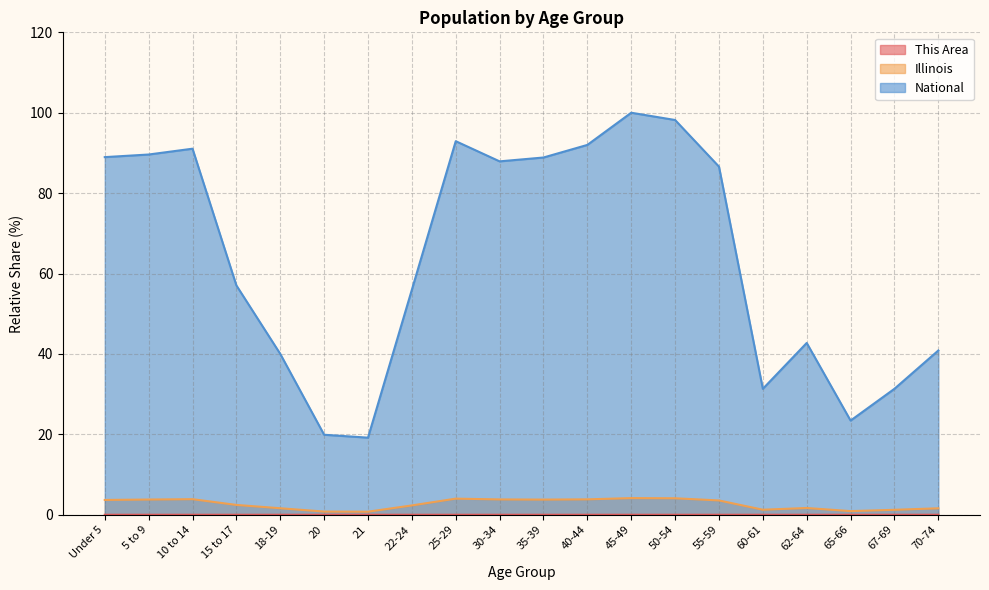

Is the value of This Area at 45-49 greater than the value of Illinois at 55-59?

No